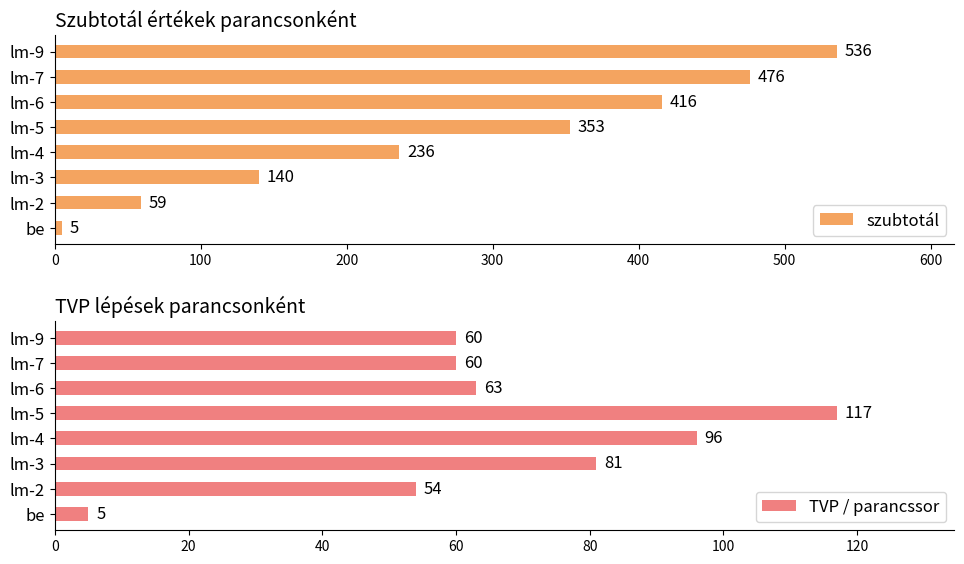

Where is szubtotál nearest to the value 270?

lm-4